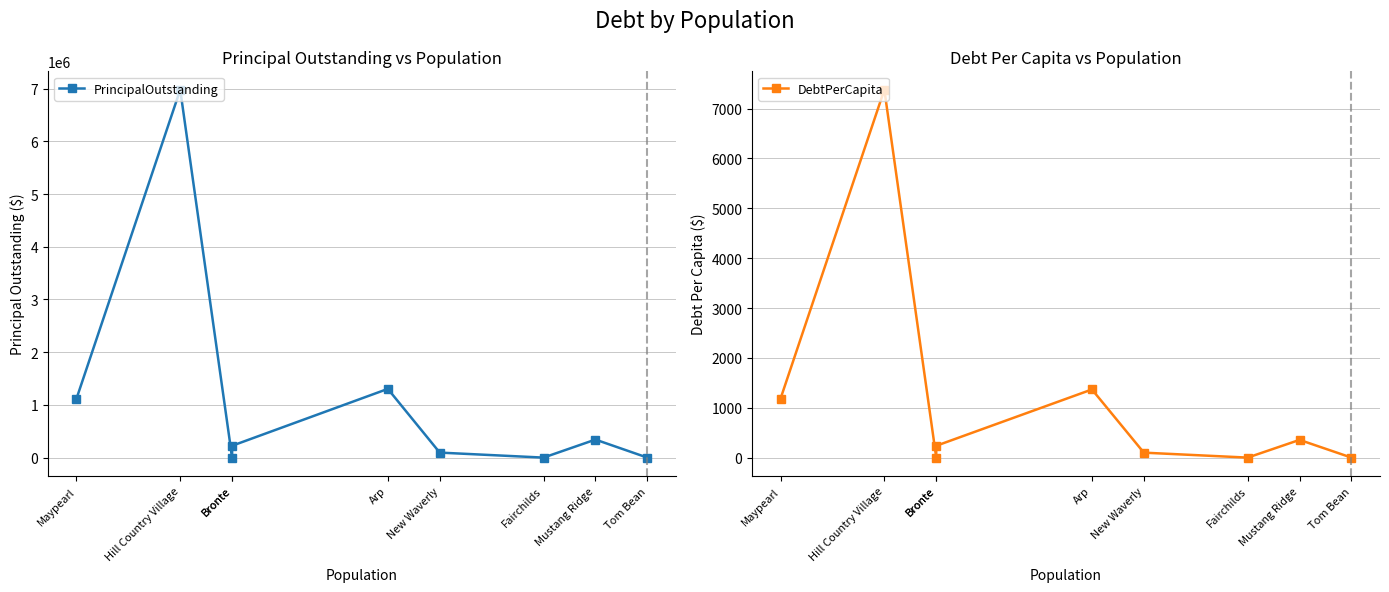

What is the label of the 6th point from the left?

Bronte